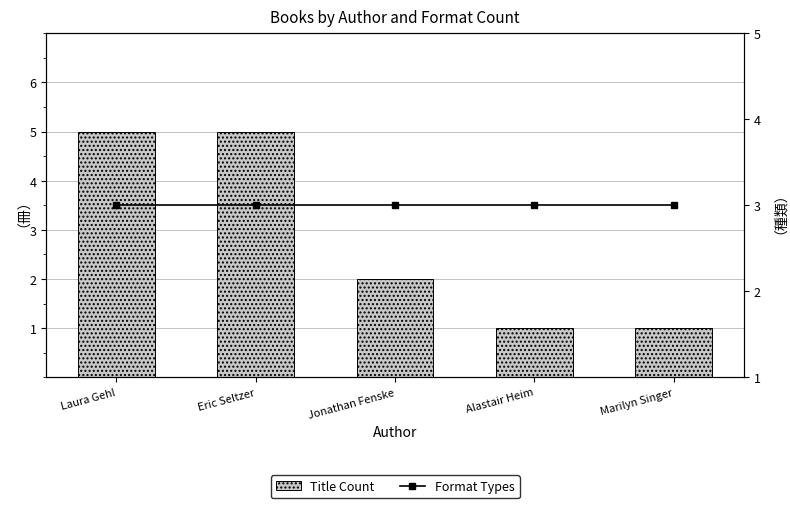

The Title Count series shows 1 at Jonathan Fenske. True or false?

False